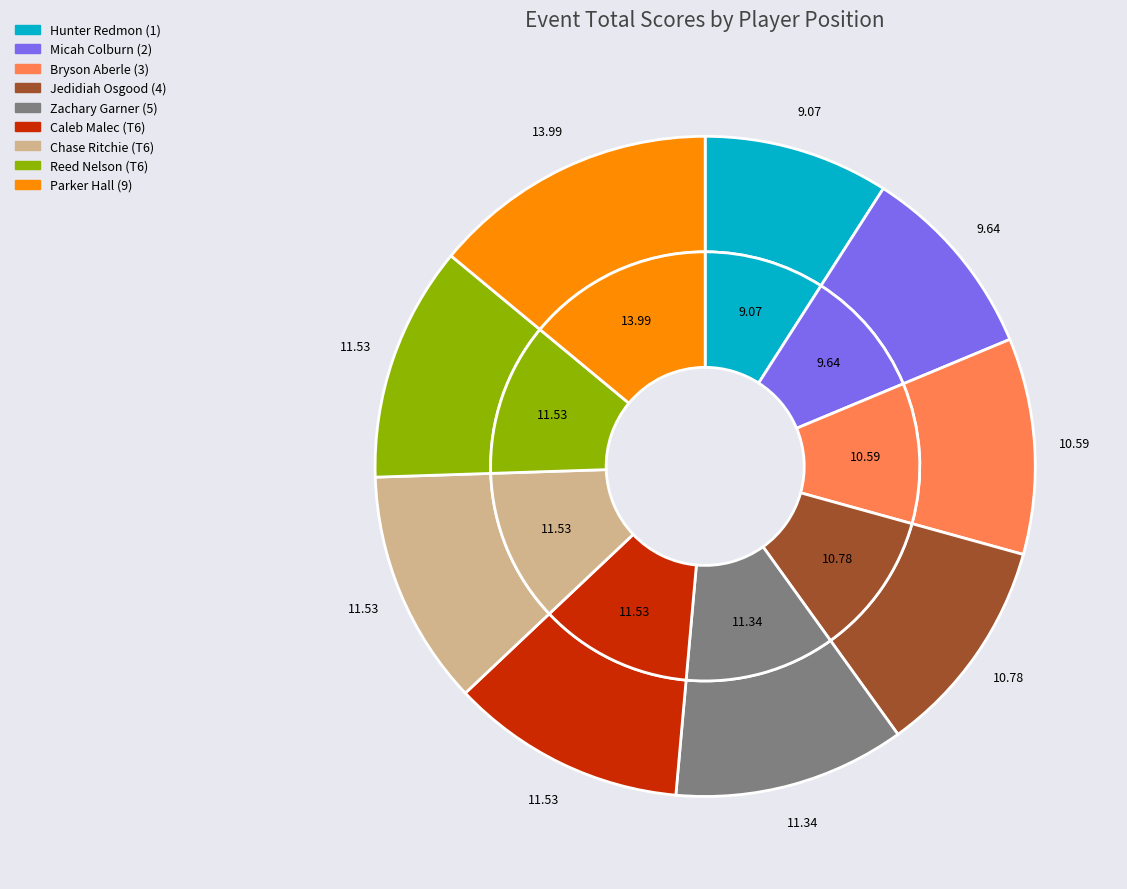

Does Hunter Redmon (1) account for over 50% of the chart?

No